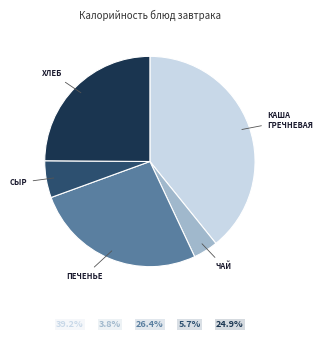

Is there a majority slice in this chart?

No